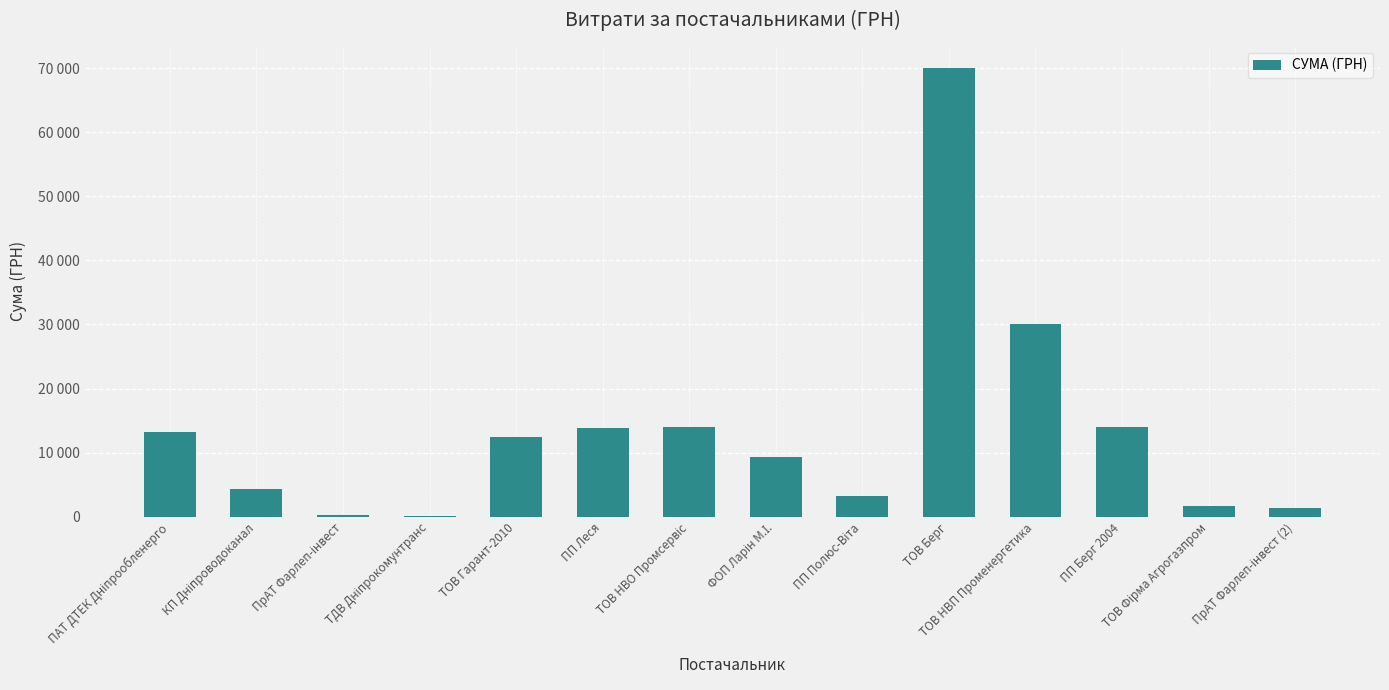

Are the bars horizontal?

No